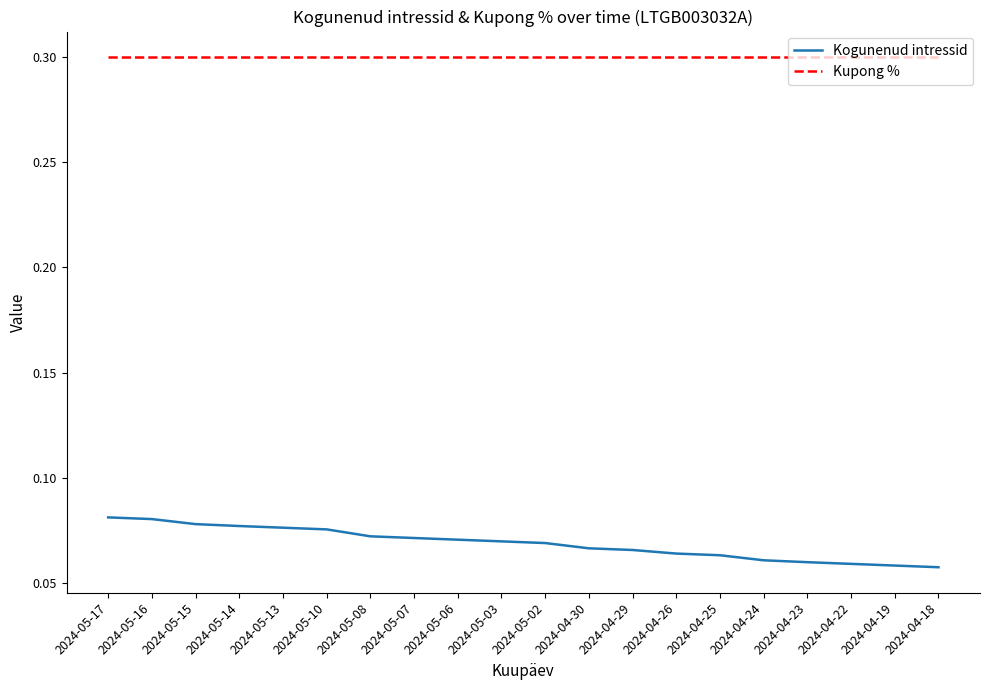

What is the total value across all series at 2024-05-16?

0.4